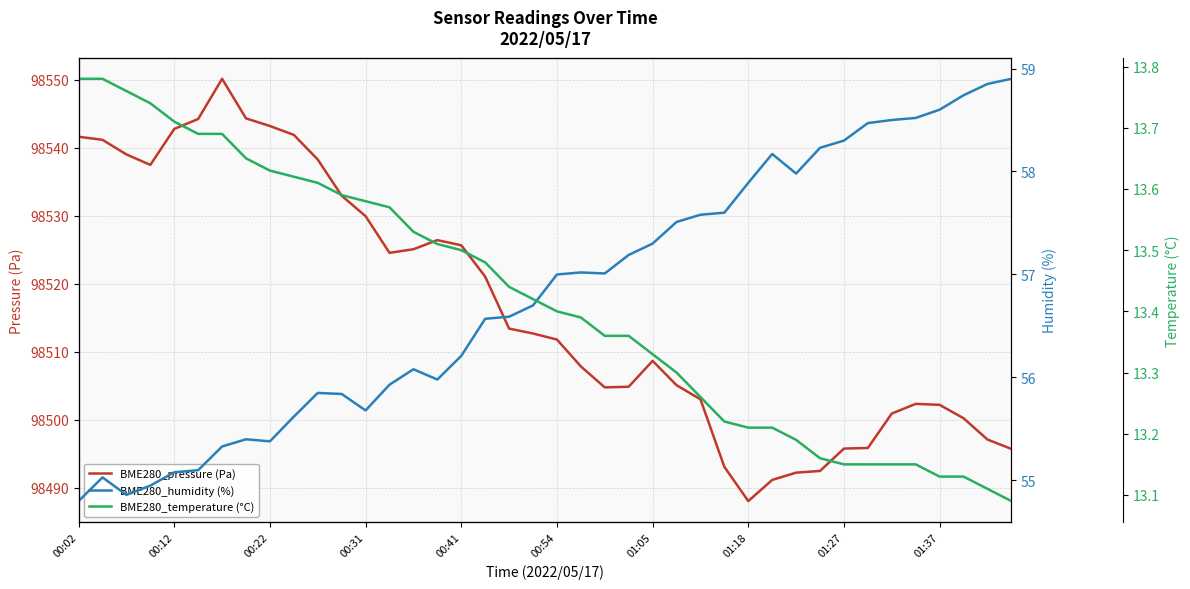

Between 39 and 34, which is larger?

34